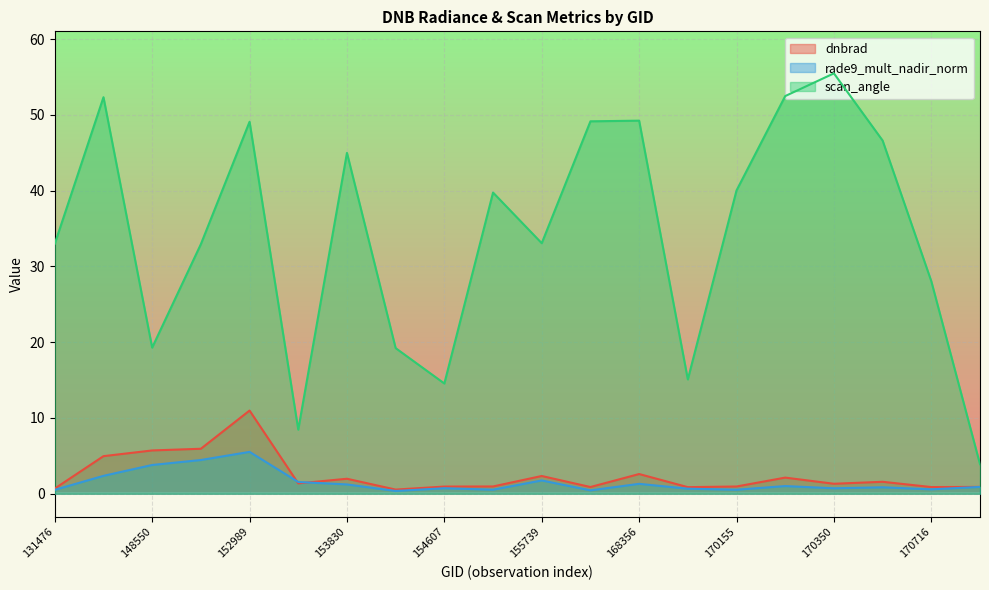

What is the spread (max minus min) of values at 154406?

18.9